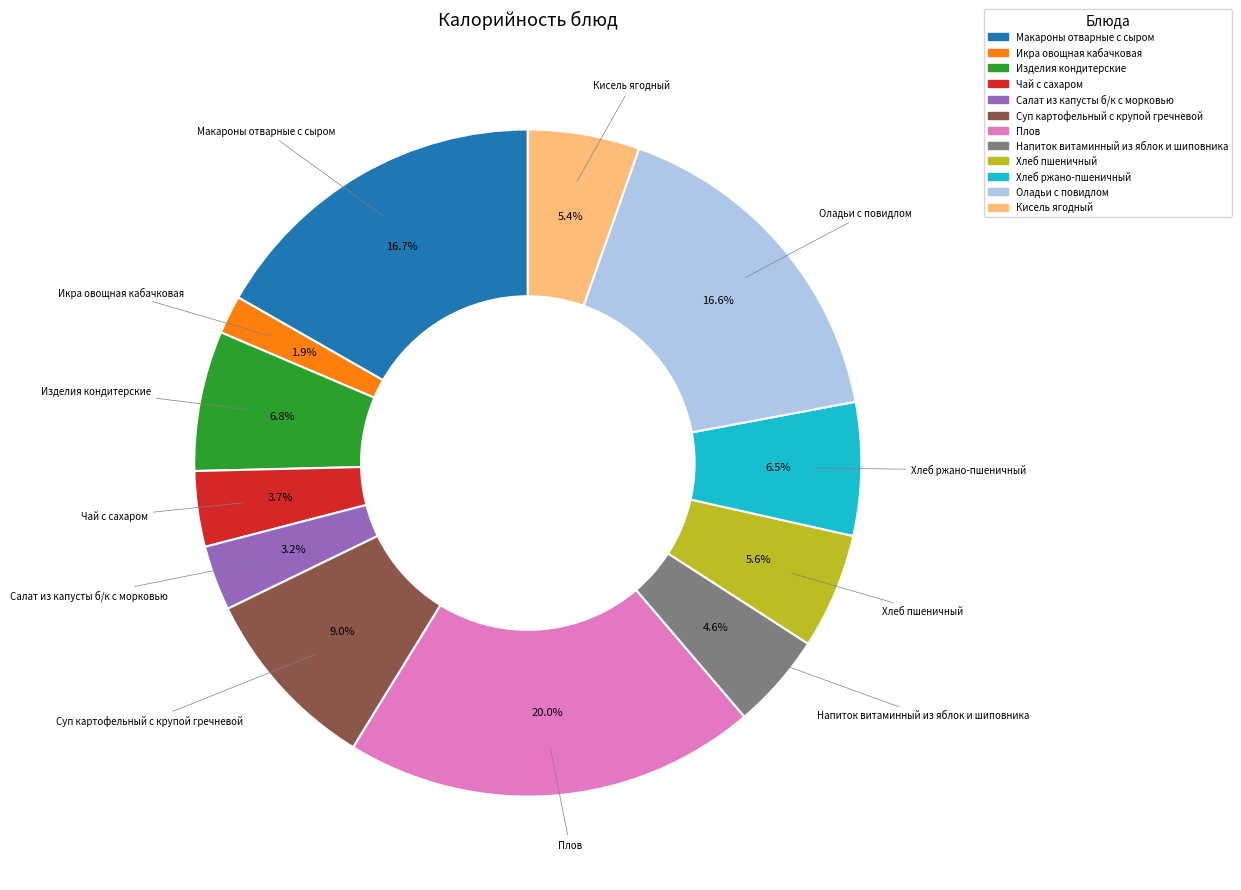

To the nearest percent, what is the average slice percentage?

8%